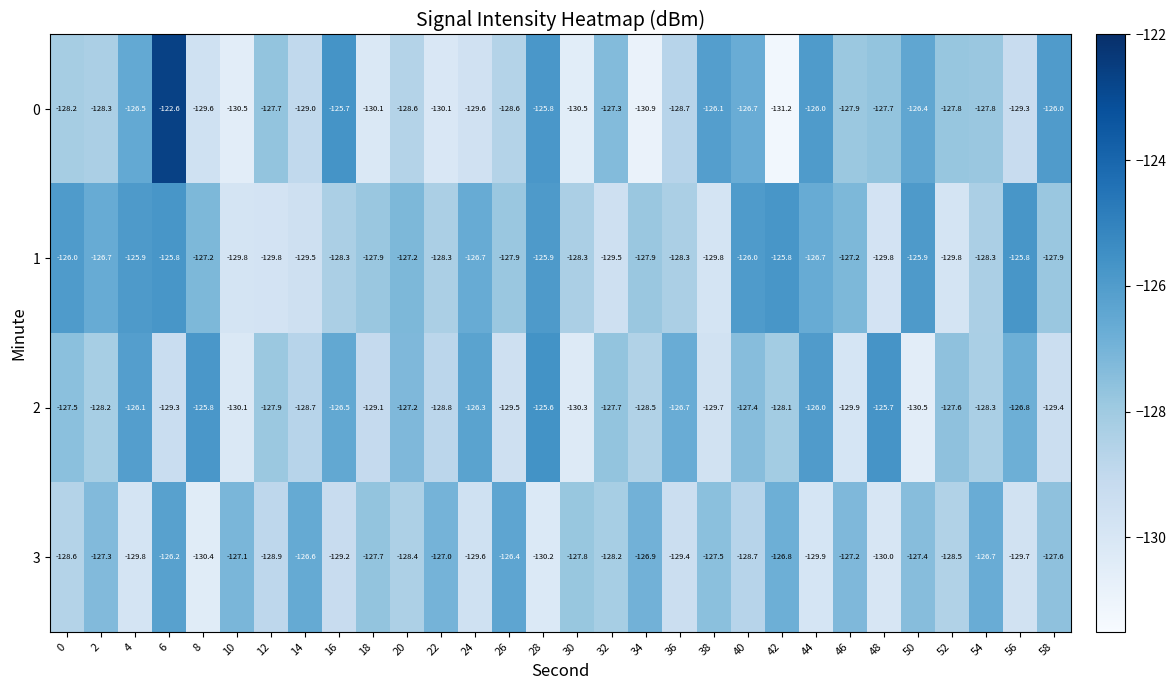

At which category is the sum across all series the highest?

6